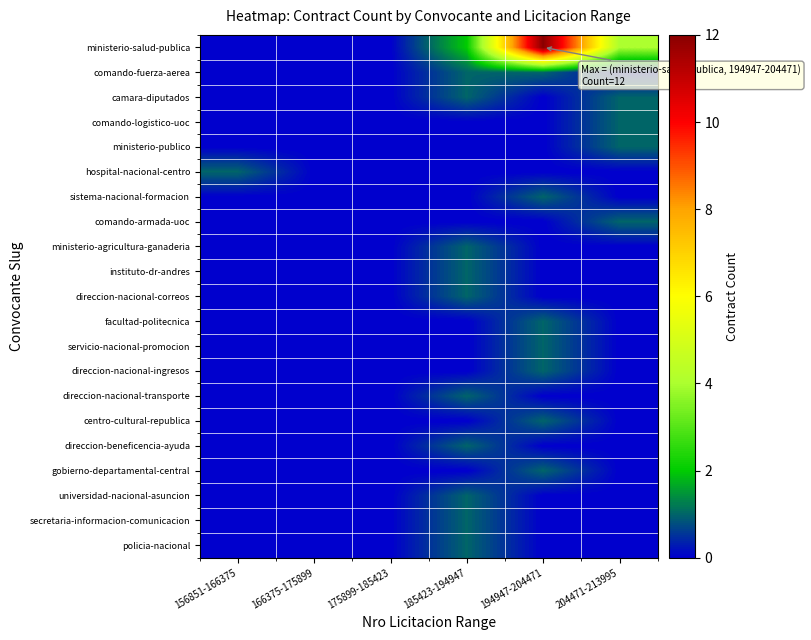

Which has a higher value, 156851-166375 or 204471-213995?

204471-213995